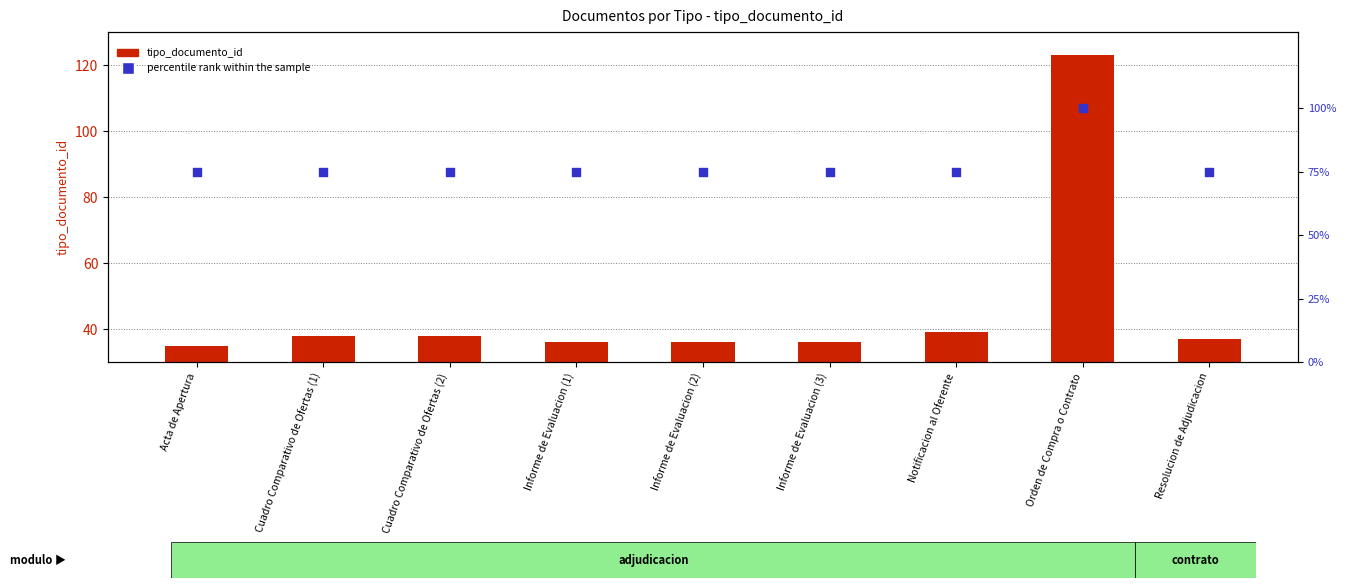

What are all the series names shown in the legend?

tipo_documento_id, percentile rank within the sample